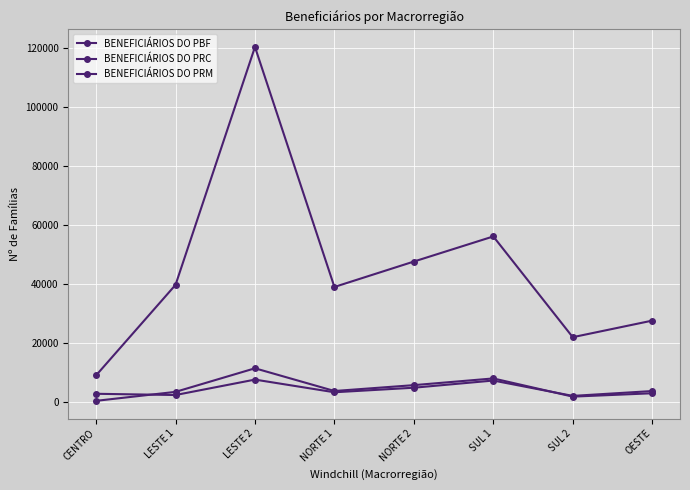

What is the maximum value for BENEFICIÁRIOS DO PRC?

7749